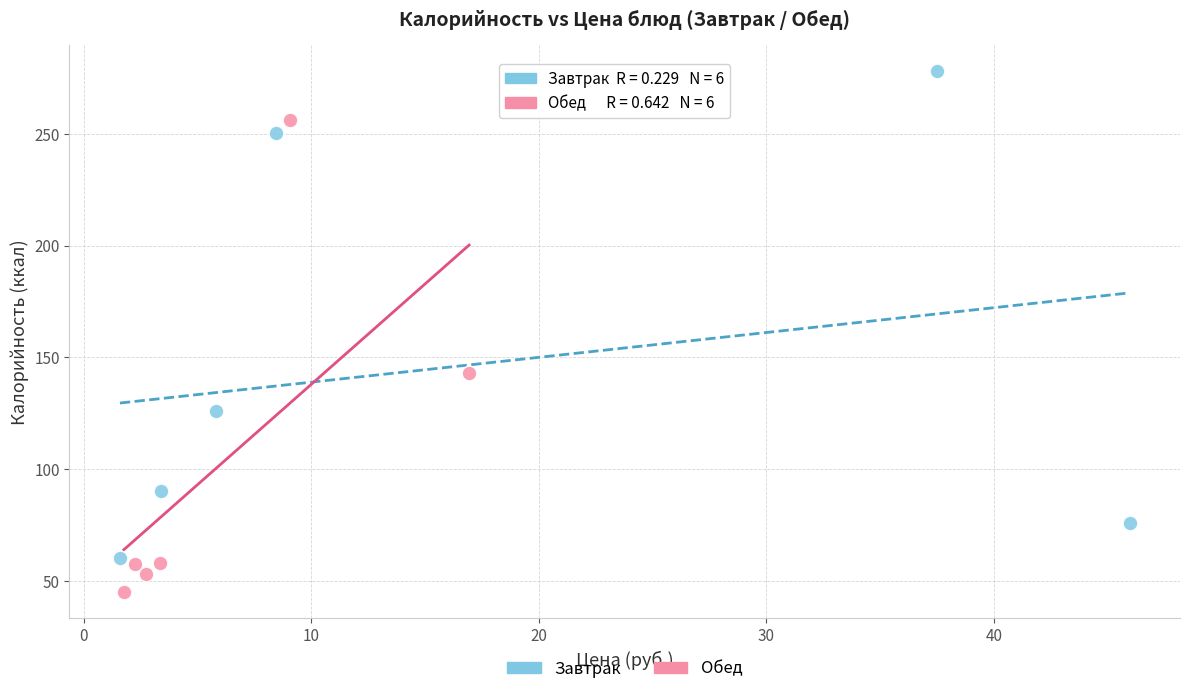

Which series contains the highest Y value?

Завтрак